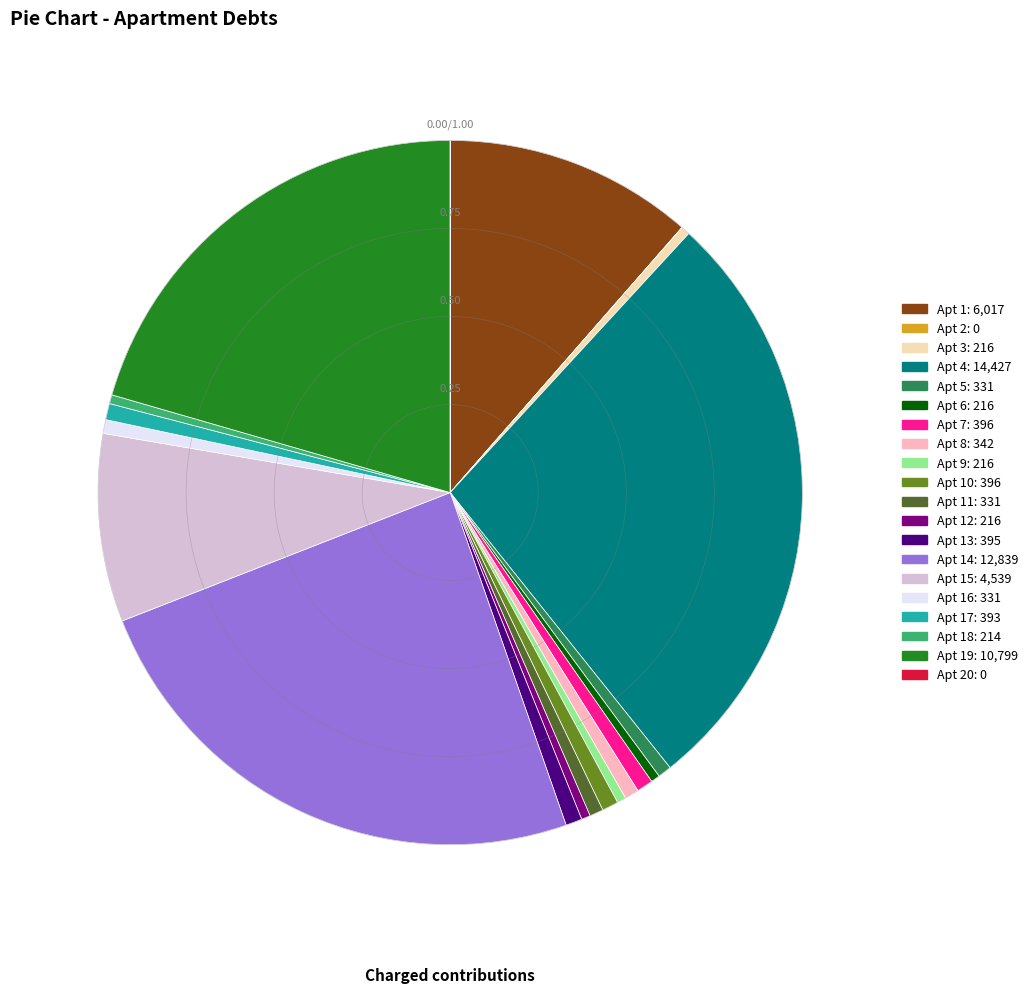

Is there a majority slice in this chart?

No